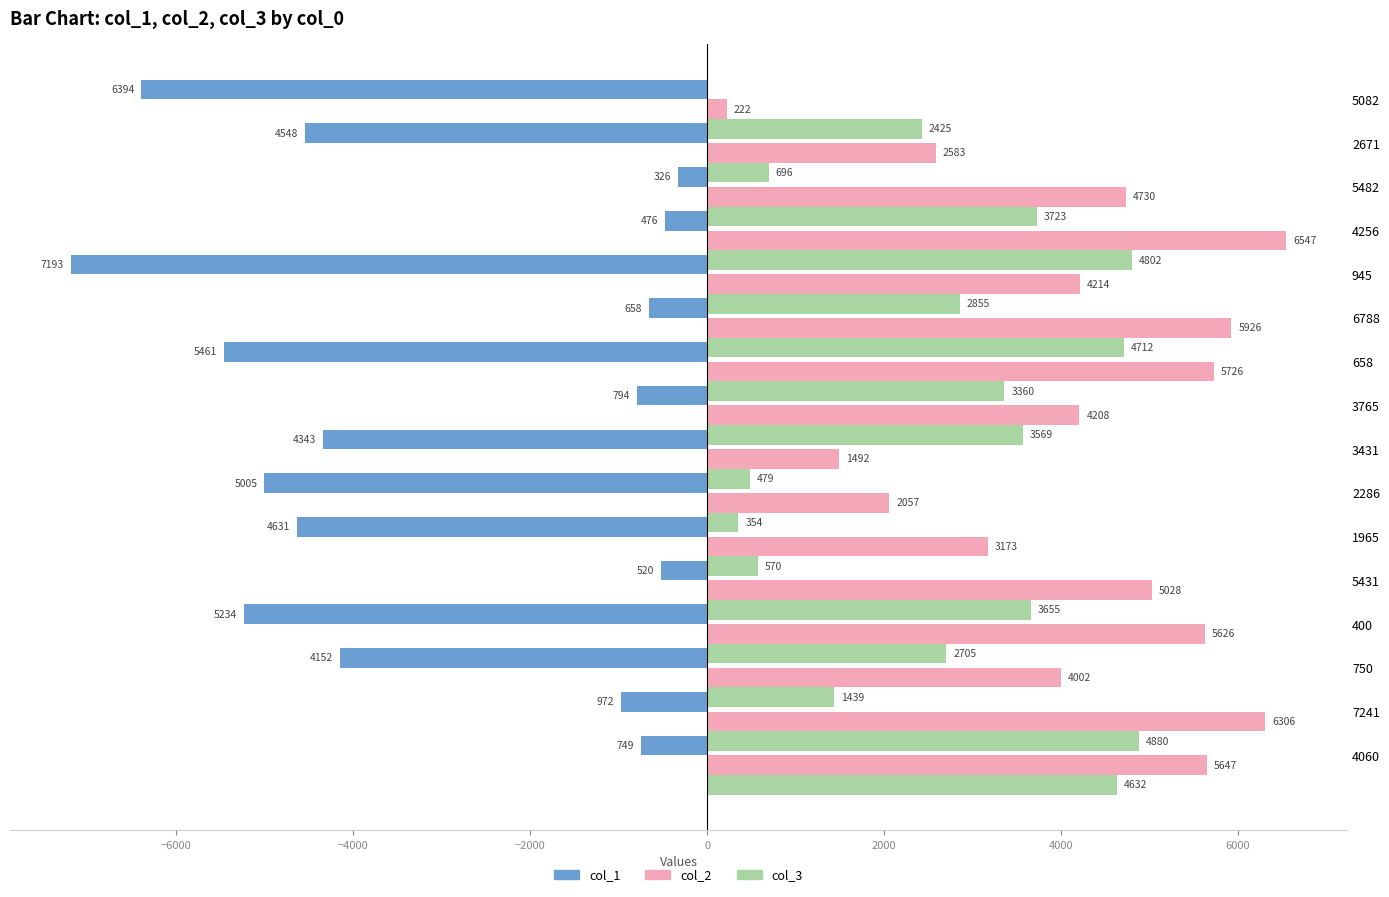

Reading left to right, extract all data points from this chart.

col_1: -749	-972	-4152	-5234	-520	-4631	-5005	-4343	-794	-5461	-658	-7193	-476	-326	-4548	-6394
col_2: 5647	6306	4002	5626	5028	3173	2057	1492	4208	5726	5926	4214	6547	4730	2583	222
col_3: 4632	4880	1439	2705	3655	570	354	479	3569	3360	4712	2855	4802	3723	696	2425